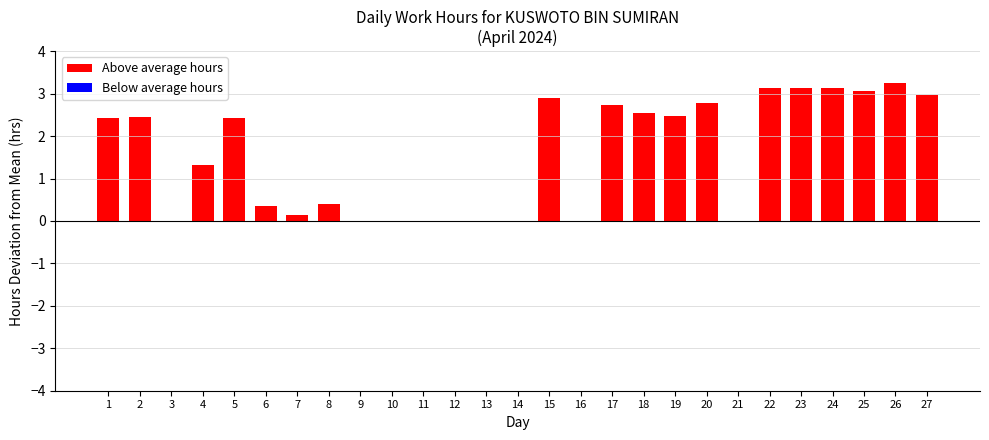

Is it true that the value at 19 is 2.5?

True